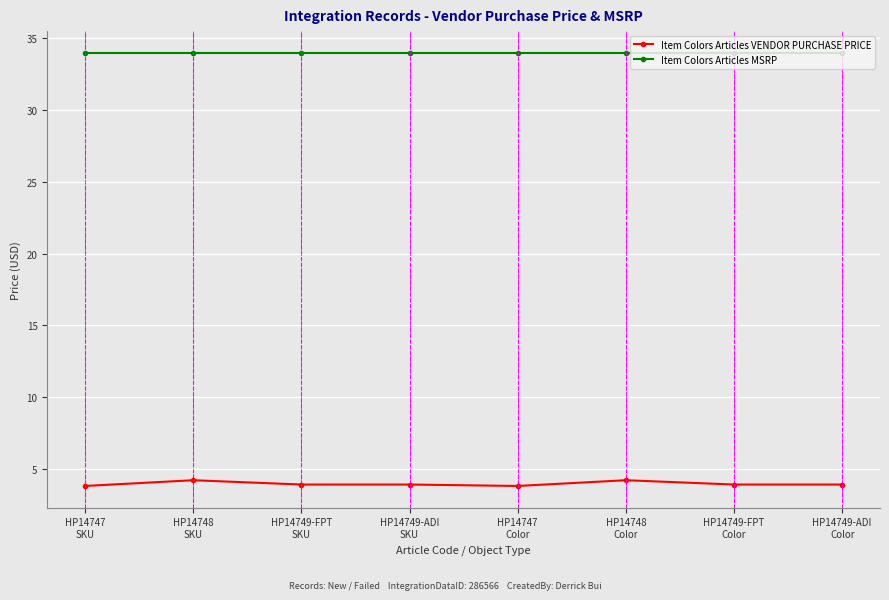

List the series in order of their peak value, highest first.

Item Colors Articles MSRP, Item Colors Articles VENDOR PURCHASE PRICE